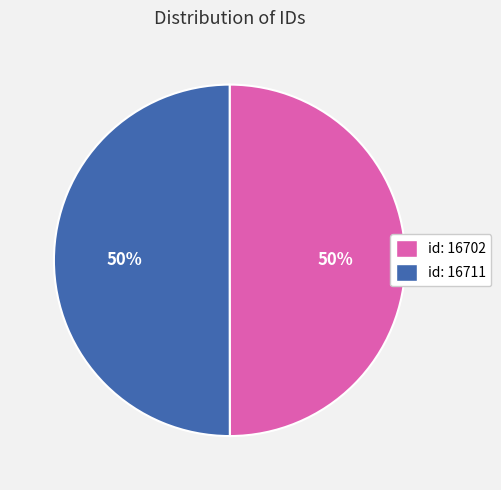

To the nearest percent, what percentage of the pie is id: 16711?

50%